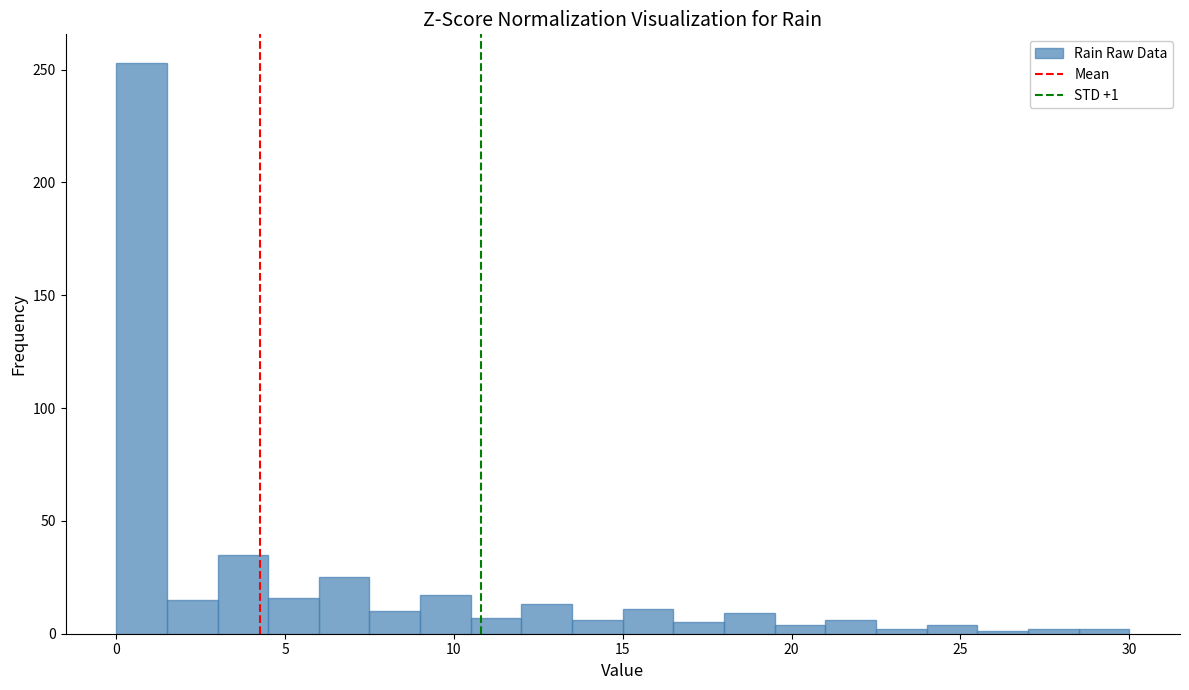

Read against the x-axis, roughly where is the centre of the tallest bar?

1.0